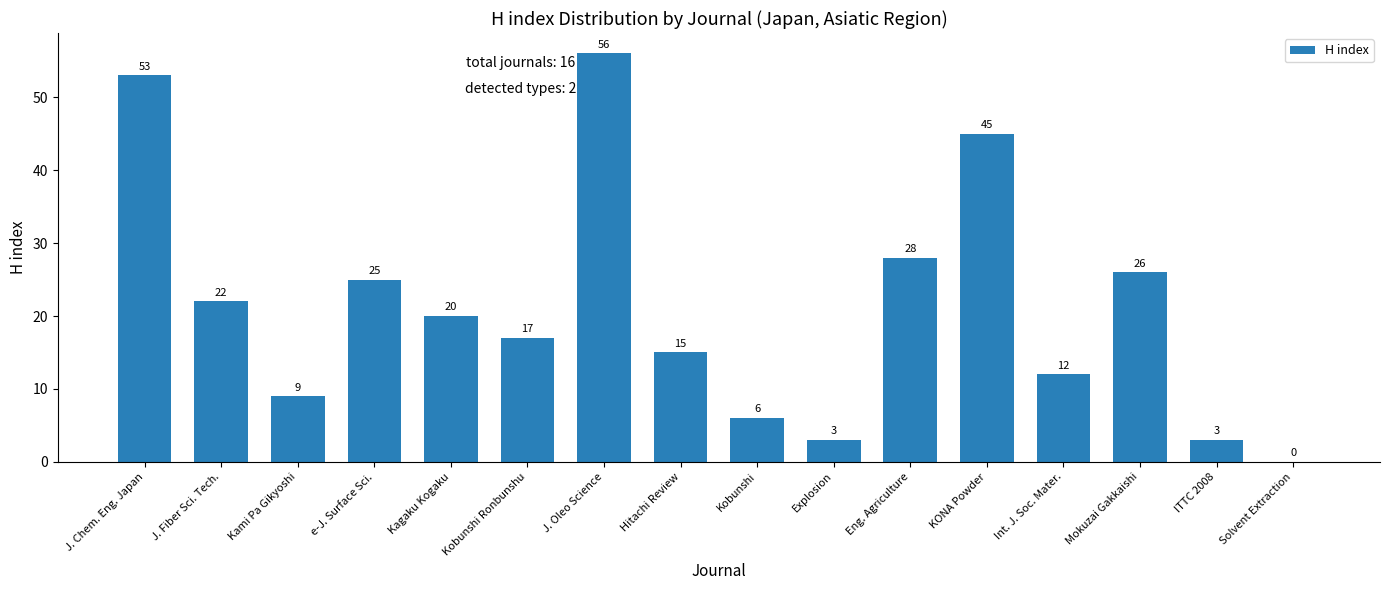

What is the sum of the values at Kobunshi and Eng. Agriculture?

34